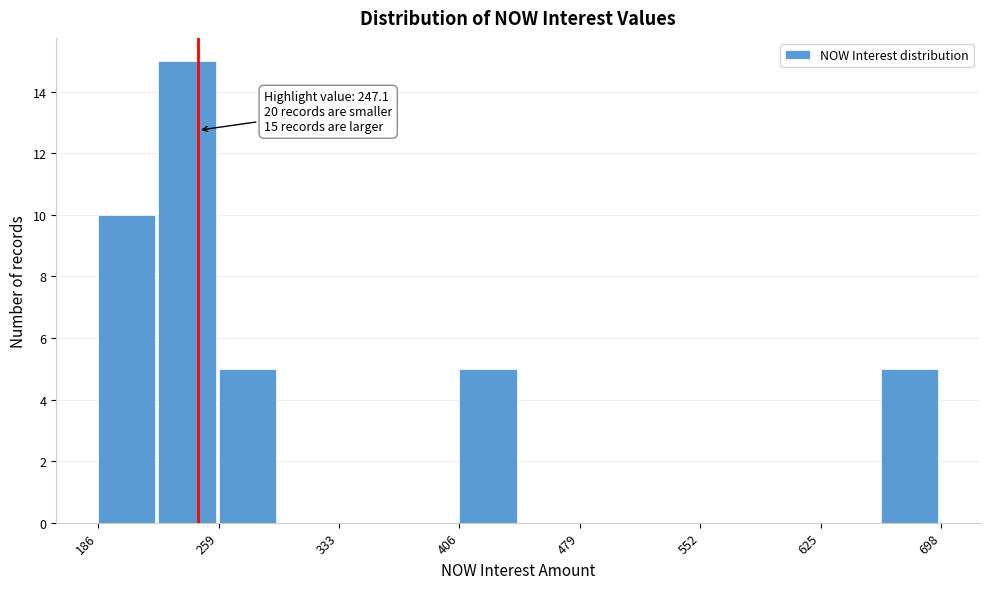

Around what value on the x-axis is the tallest bar? Give the approximate position of its centre, as read against the axis.

240